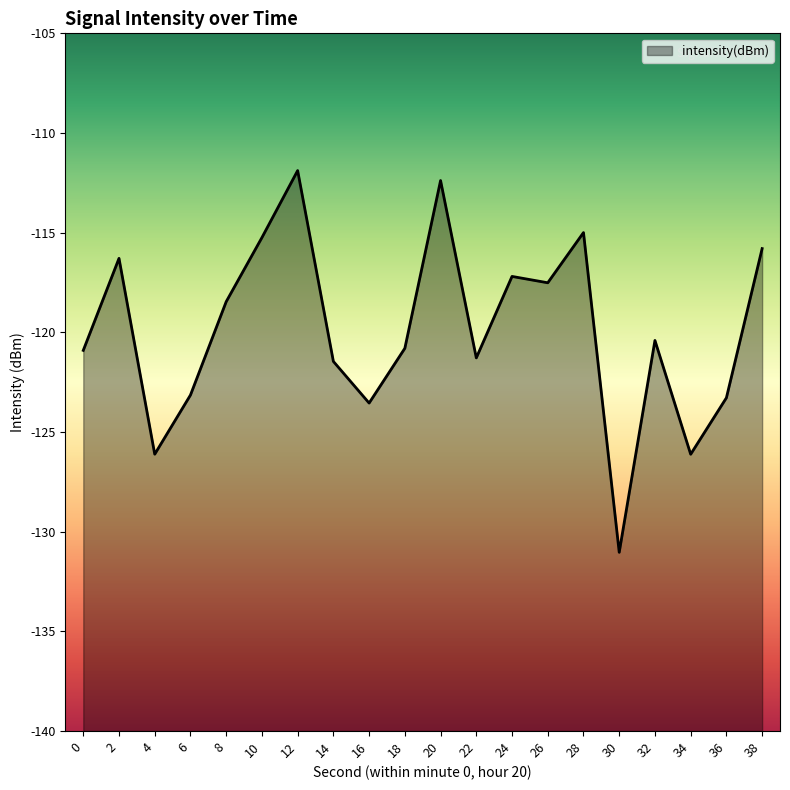

What is the average value?

-119.9